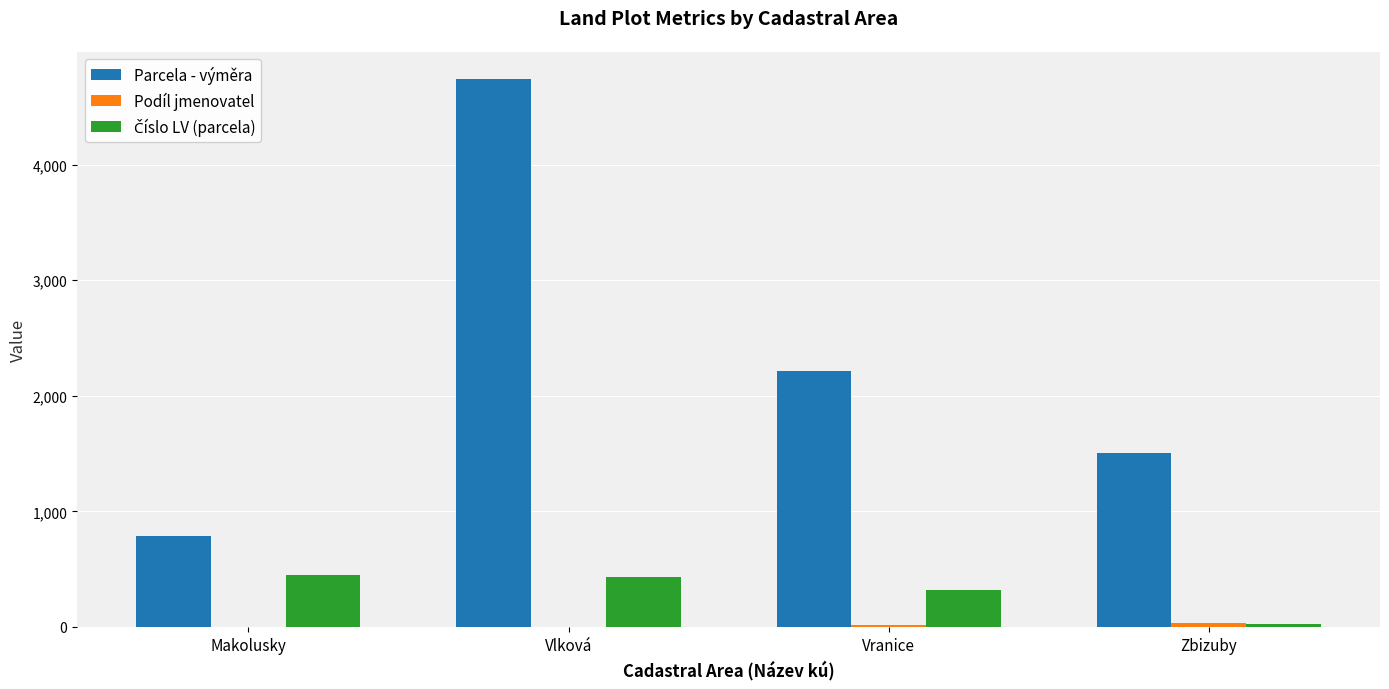

At which category is the sum across all series the highest?

Vlková